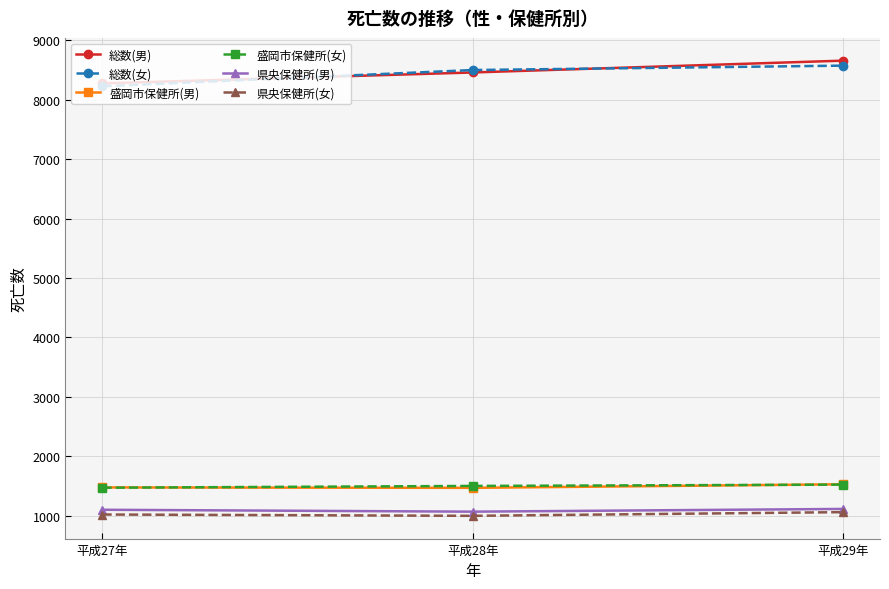

What is the lowest value of the 盛岡市保健所(女) series?

1470